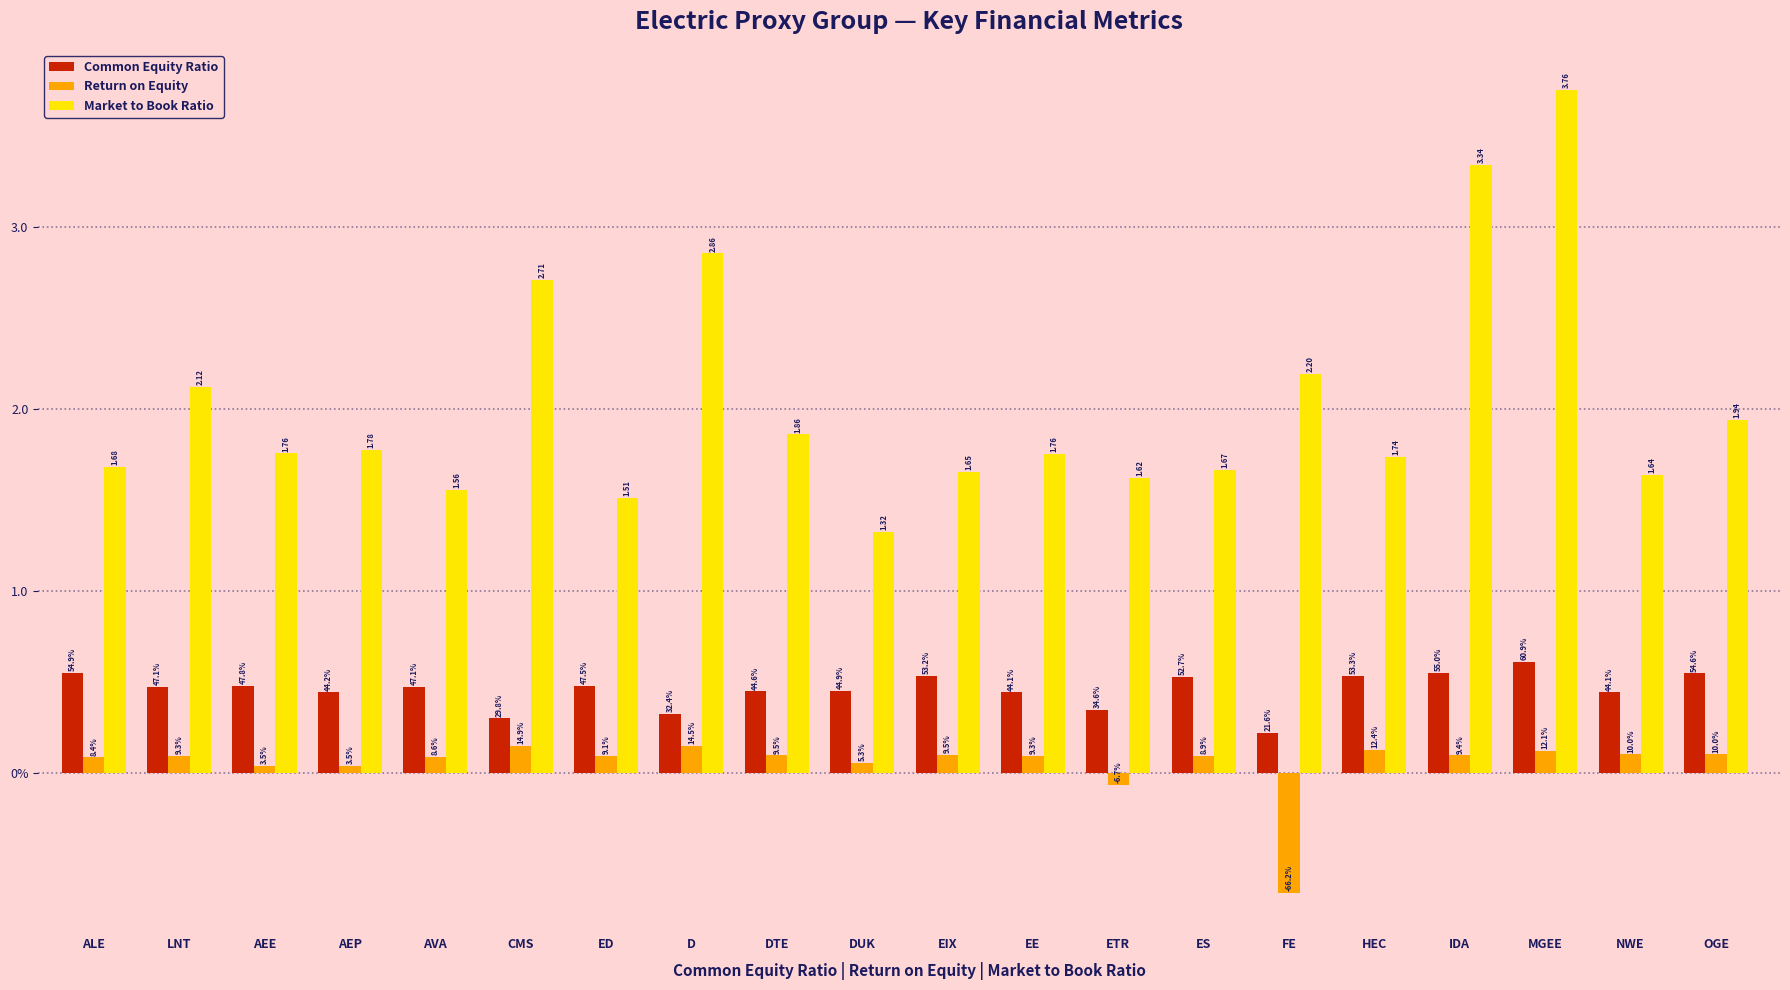

What are all the series names shown in the legend?

Common Equity Ratio, Return on Equity, Market to Book Ratio